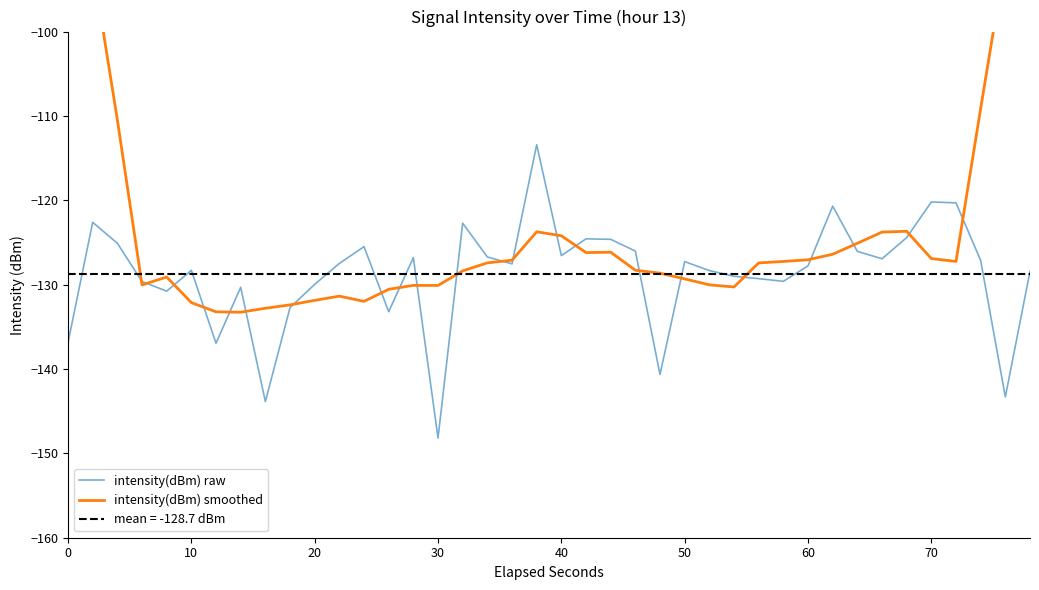

At how many categories does at least one series exceed -117?

7